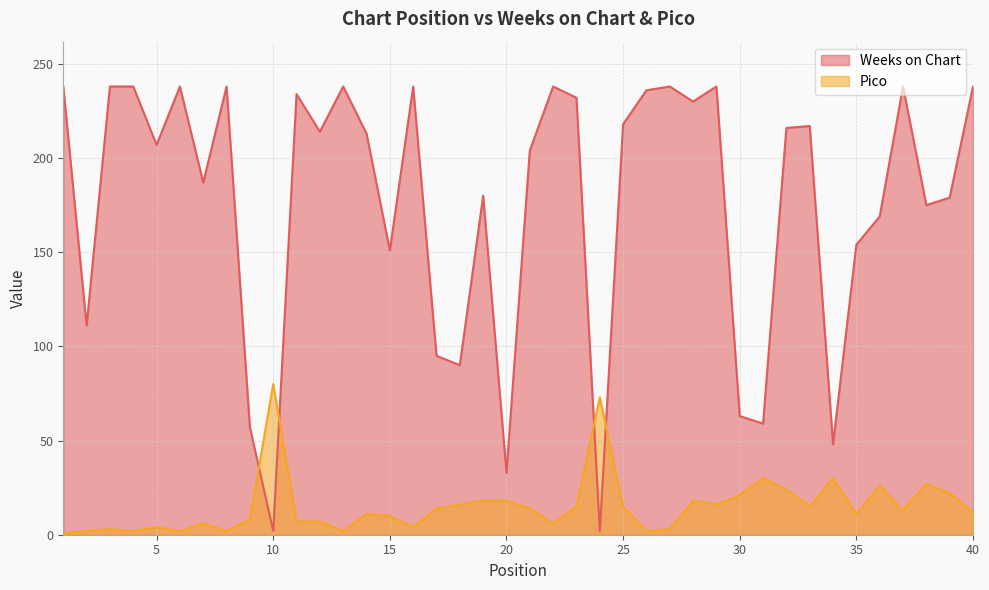

At which label does Pico reach its minimum?

1